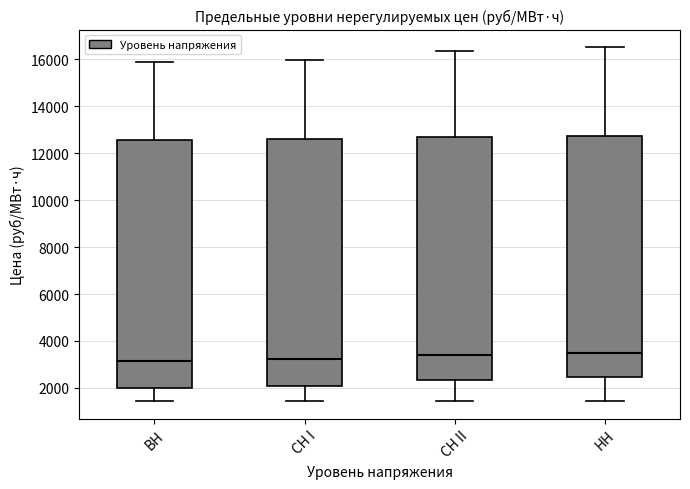

Reading left to right, read every box against the y-axis: the position of its median line, the range the box covers, and the ends of its whiskers. The values are not printed on the chart, so give them approximately, as read against the axis.

ВН: median 3200, box 2000 to 12600, whiskers 1400 to 15800
СН I: median 3200, box 2000 to 12600, whiskers 1400 to 16000
СН II: median 3400, box 2400 to 12600, whiskers 1400 to 16400
НН: median 3400, box 2400 to 12800, whiskers 1400 to 16600